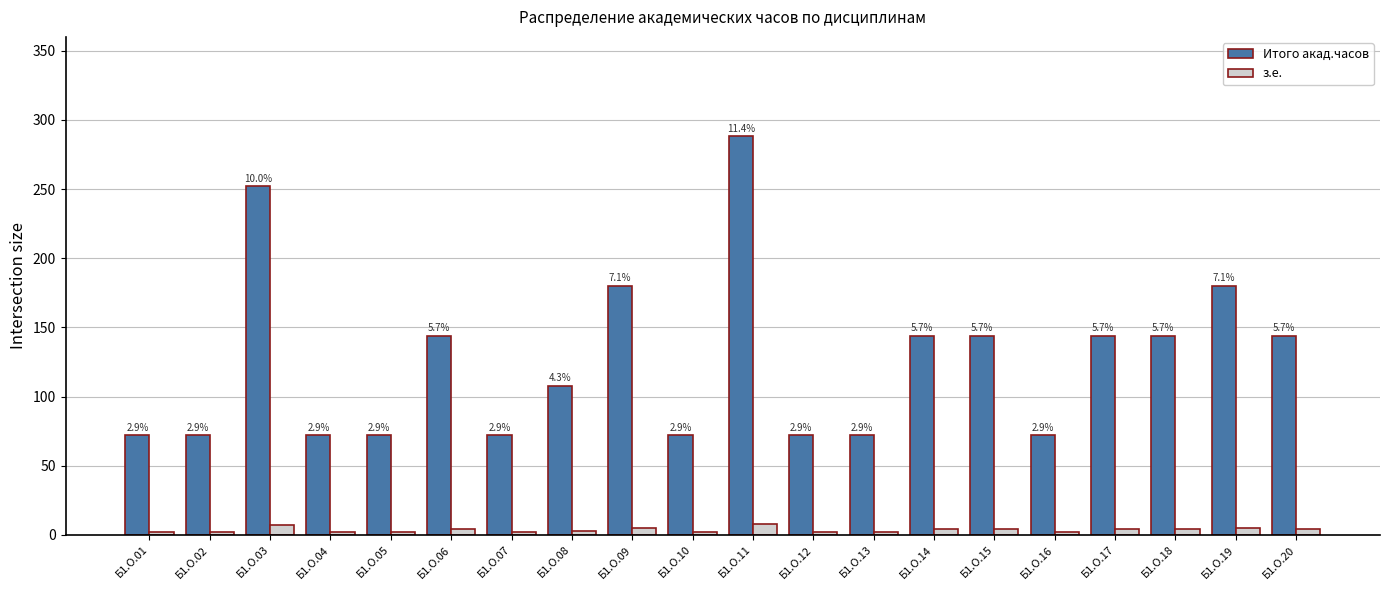

What is the approximate value of Итого акад.часов at Б1.О.06, to the nearest 5?

145